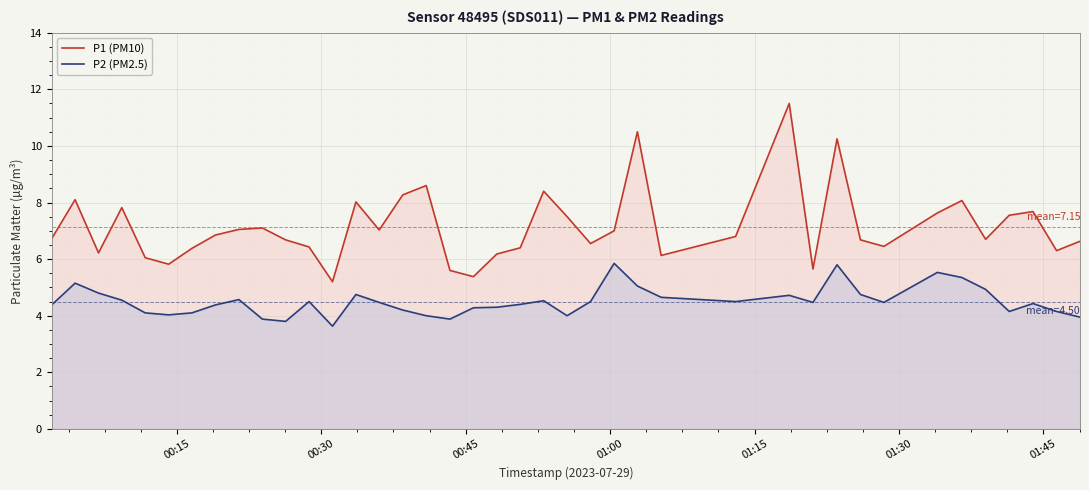

What is the value of the P2 (PM2.5) point at the 27th from the left?

4.7